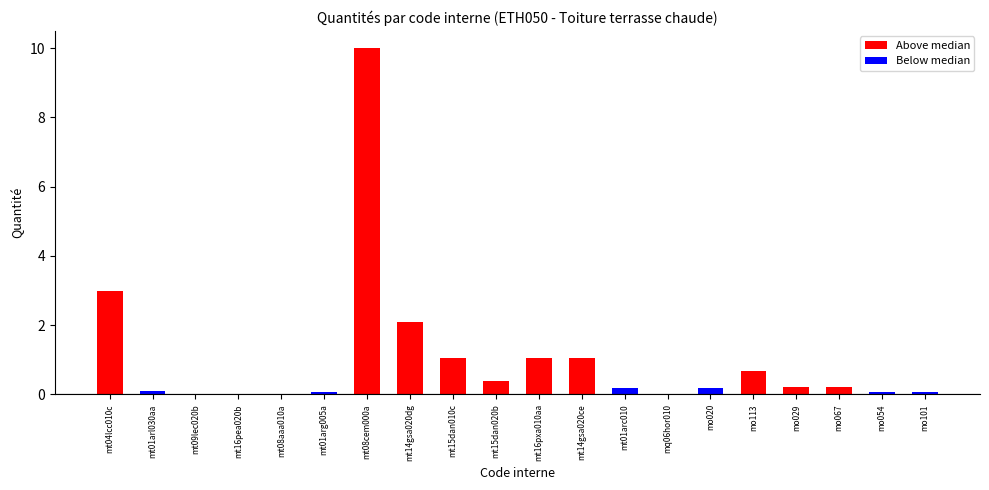

Is it true that the value at mt08cem000a is 17.8?

False